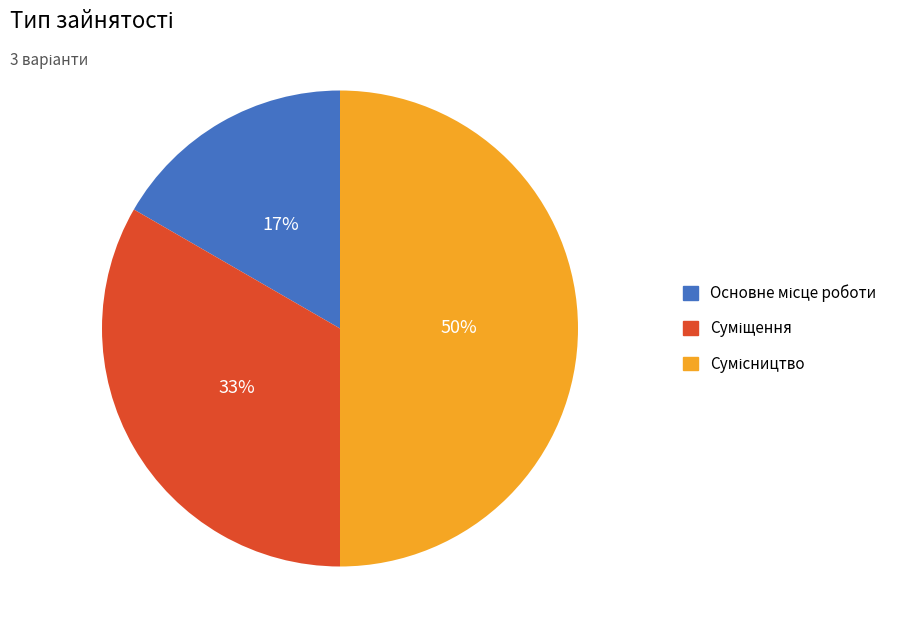

To the nearest percent, what is the difference between the largest and smallest slice percentages?

33%